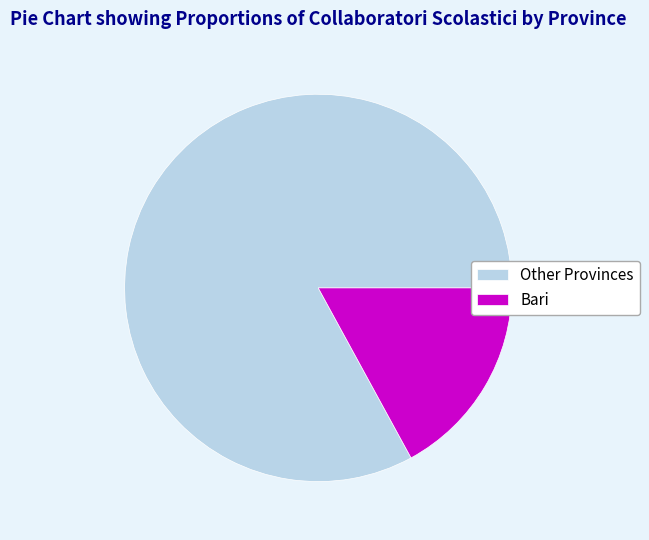

Which slice is the largest?

Other Provinces